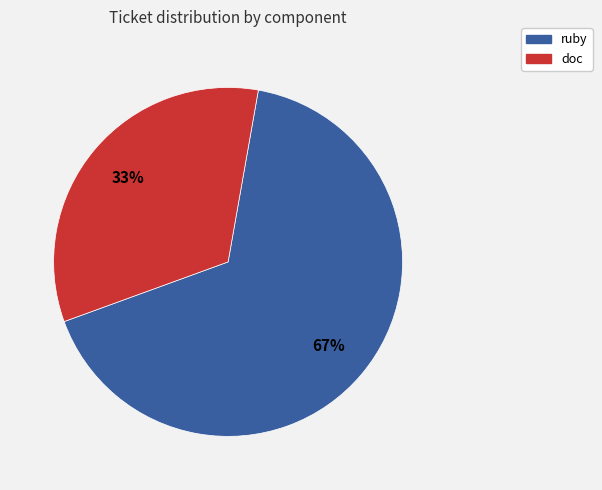

Rank the categories by value from lowest to highest.

doc, ruby